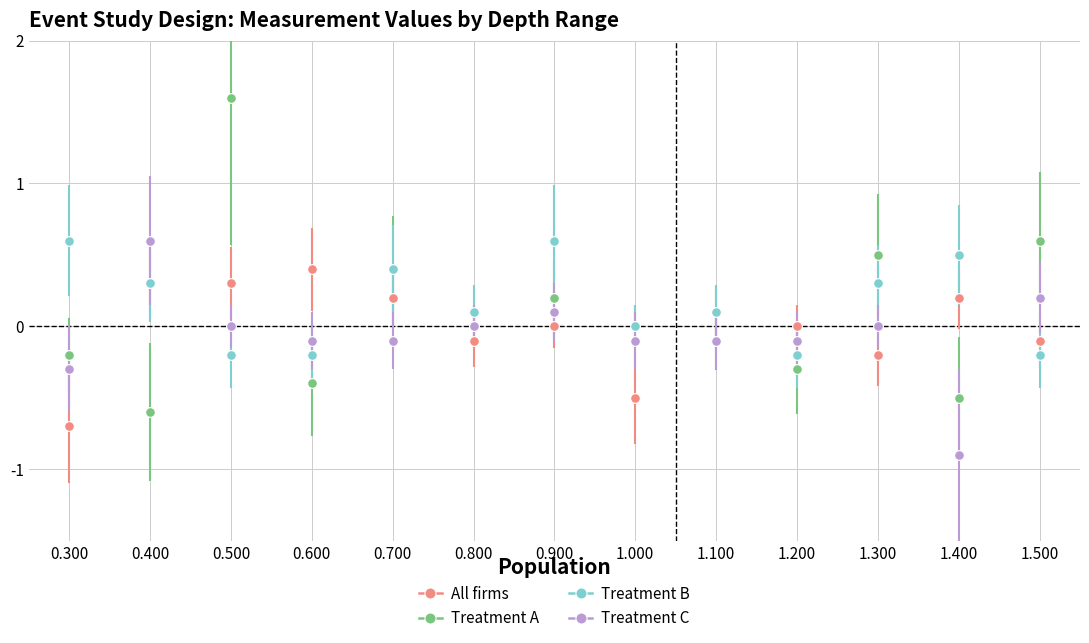

What is the label of the 11th point from the right?

0.500